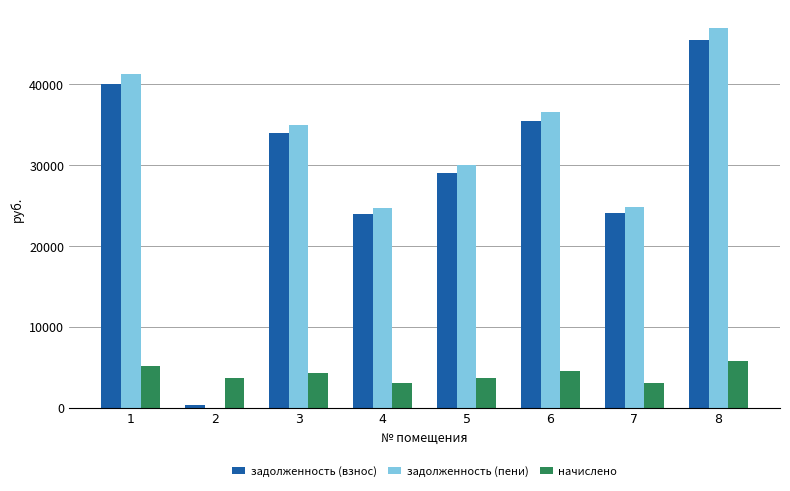

How many groups of bars are there?

8